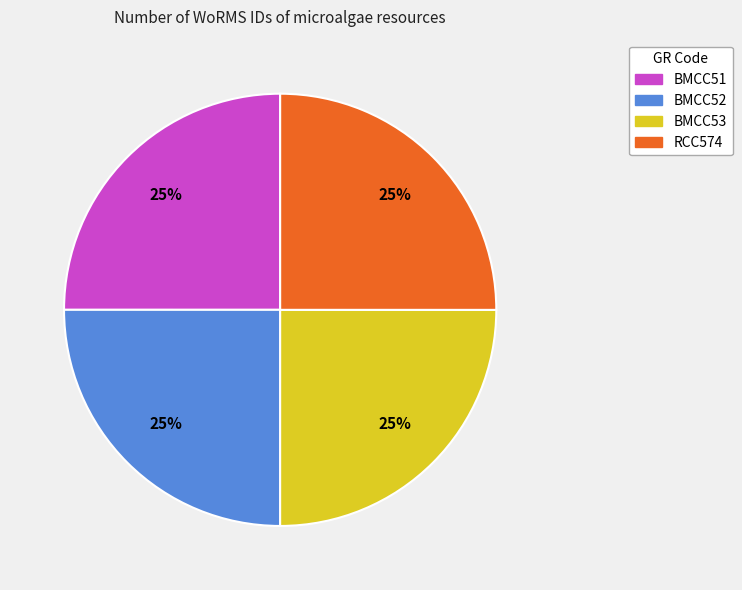

Count the number of slices in the pie.

4